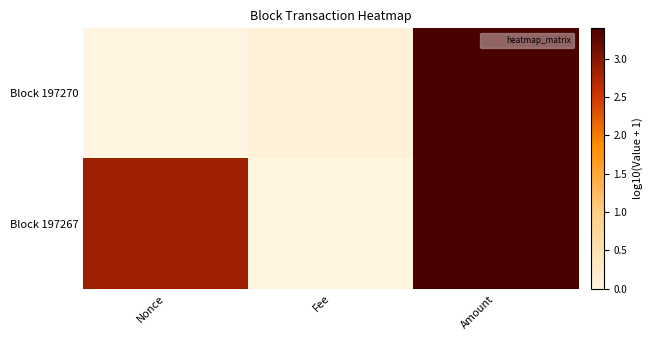

Which has a higher value, Amount or Fee?

Amount